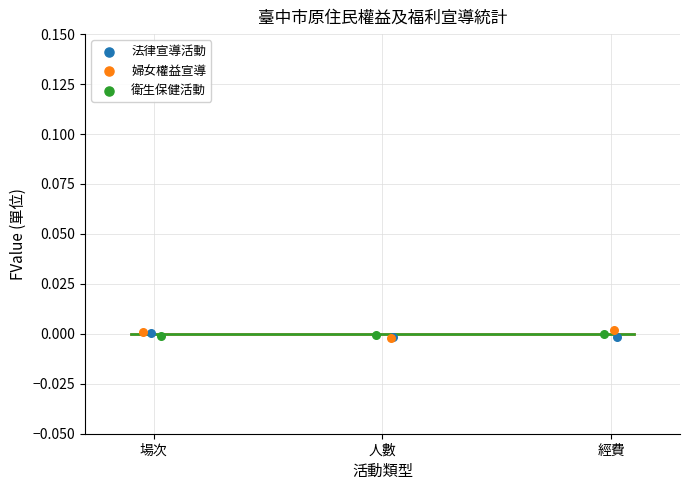

What are all the series names shown in the legend?

法律宣導活動, 婦女權益宣導, 衛生保健活動